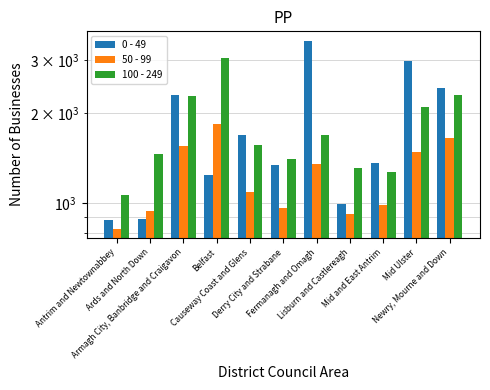

What are all the series names shown in the legend?

0 - 49, 50 - 99, 100 - 249